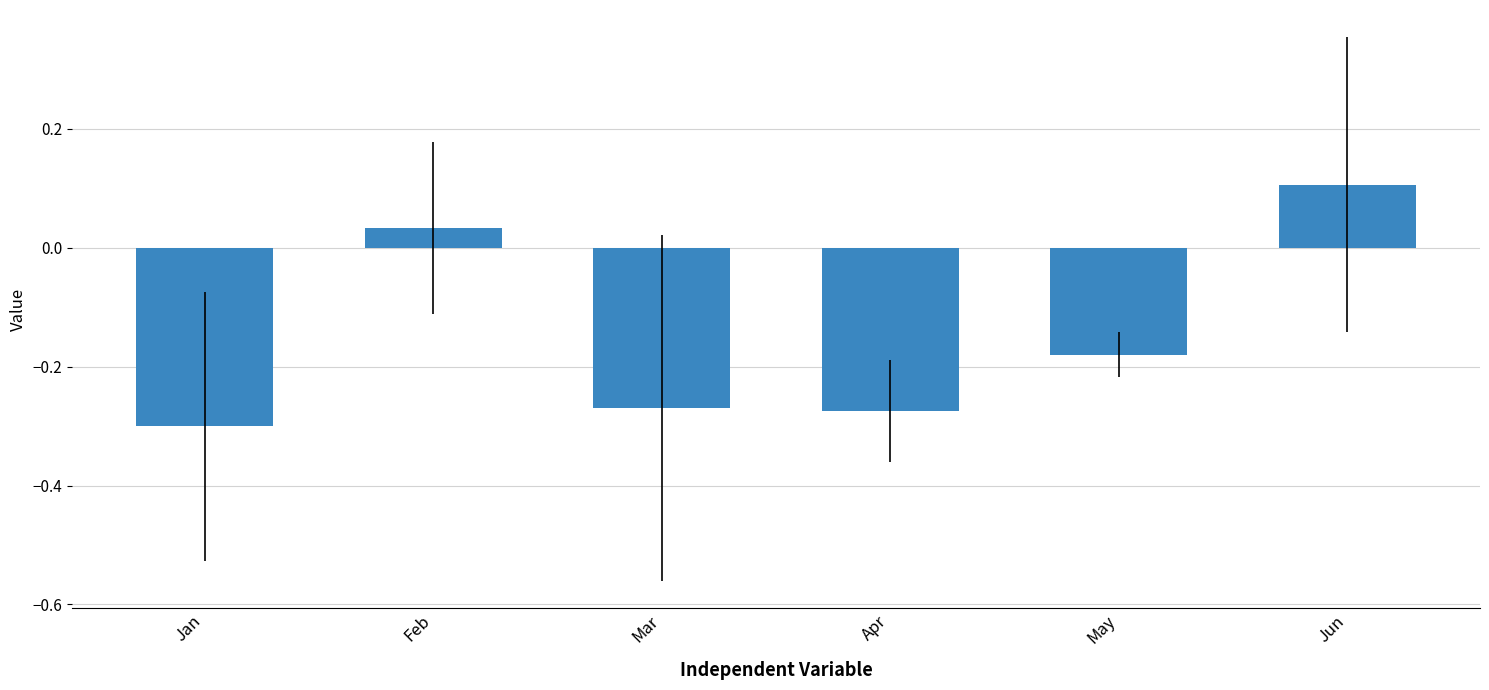

Where does the data first go above 0?

Feb